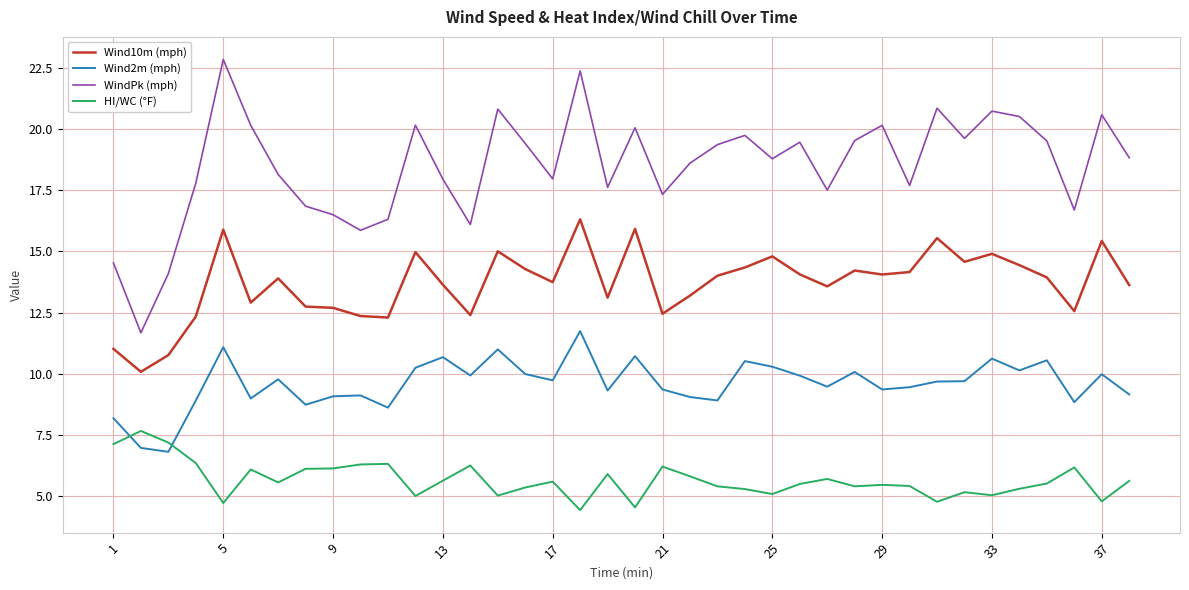

True or false: Wind2m (mph) and Wind10m (mph) cross at least once.

False